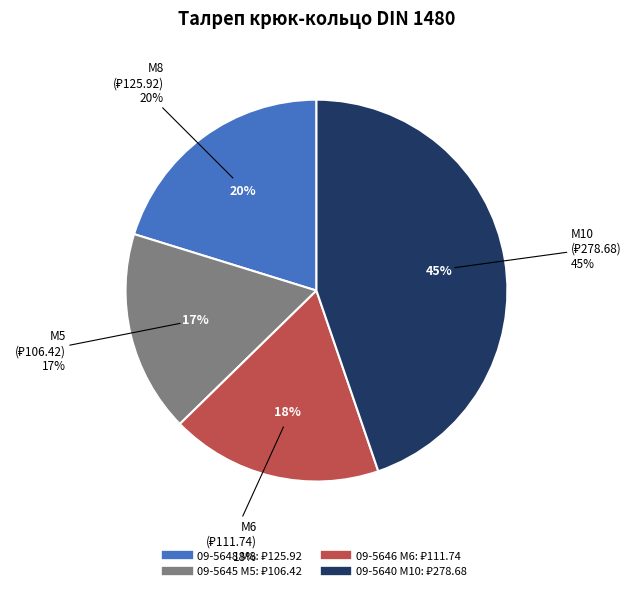

Does 09-5640
М10 represent more than half of the total?

No